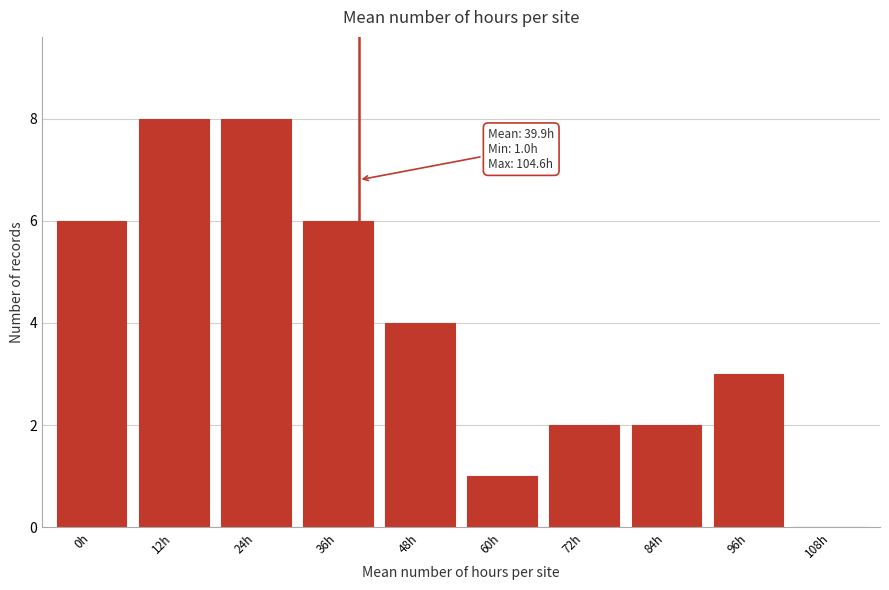

Reading right to left, extract all data points from this chart.

108h=0	96h=3	84h=2	72h=2	60h=1	48h=4	36h=6	24h=8	12h=8	0h=6